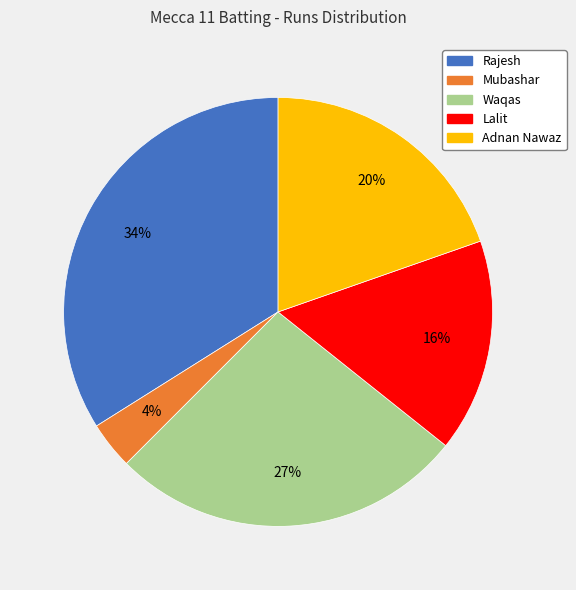

Rank the categories by value from highest to lowest.

Rajesh, Waqas, Adnan Nawaz, Lalit, Mubashar